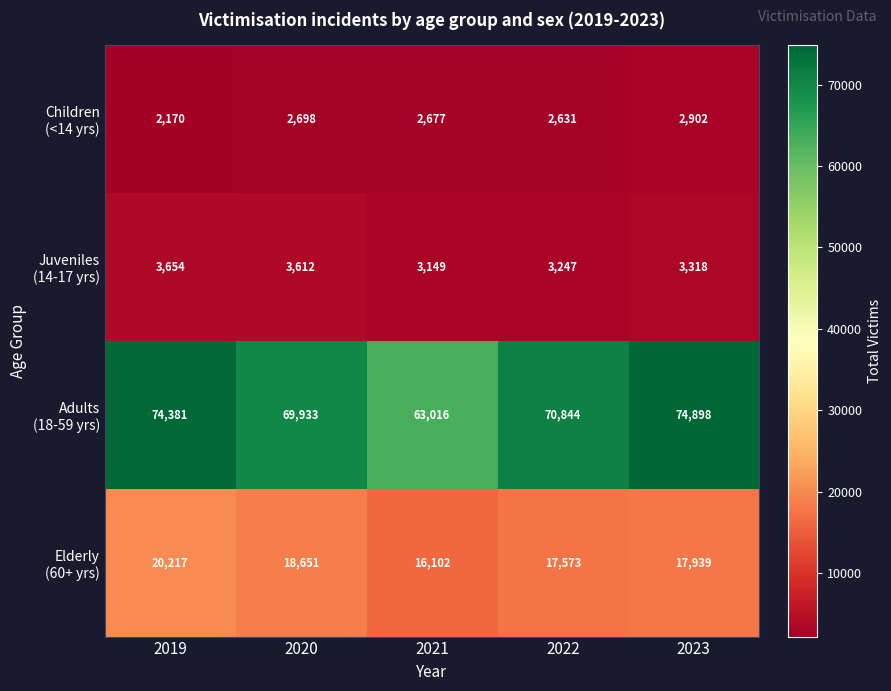

What is the difference between the highest and lowest values at 2023?

71996